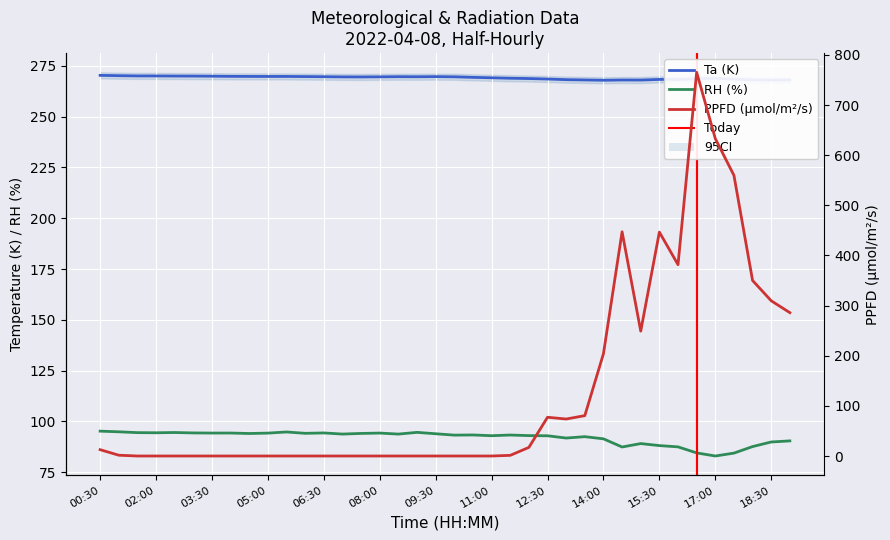

Reading left to right, what are all the values shown in this chart?

Ta (K): 270.3	270.1	270.0	270.0	269.9	269.9	269.8	269.8	269.7	269.7	269.7	269.7	269.6	269.5	269.5	269.5	269.6	269.6	269.6	269.5	269.3	269.1	268.8	268.7	268.5	268.1	268.0	267.8	268.0	267.9	268.3	268.2	268.6	268.8	268.4	268.0	267.9	268.0
RH (%): 95.2	94.9	94.5	94.5	94.6	94.4	94.3	94.3	94.1	94.3	94.8	94.2	94.4	93.8	94.1	94.3	93.8	94.6	94.0	93.3	93.4	93.0	93.3	93.0	93.0	91.9	92.5	91.5	87.4	89.1	88.1	87.5	84.5	83.0	84.4	87.7	89.9	90.5
PPFD (µmol/m²/s): 12.6	1.6	0.0	0.0	0.0	0.0	0.0	0.0	0.0	0.0	0.0	0.0	0.0	0.0	0.0	0.0	0.0	0.0	0.0	0.0	0.0	0.0	1.3	17.2	77.3	73.7	80.5	204.0	447.2	249.0	446.6	381.6	765.2	633.0	559.7	350.0	309.6	285.9